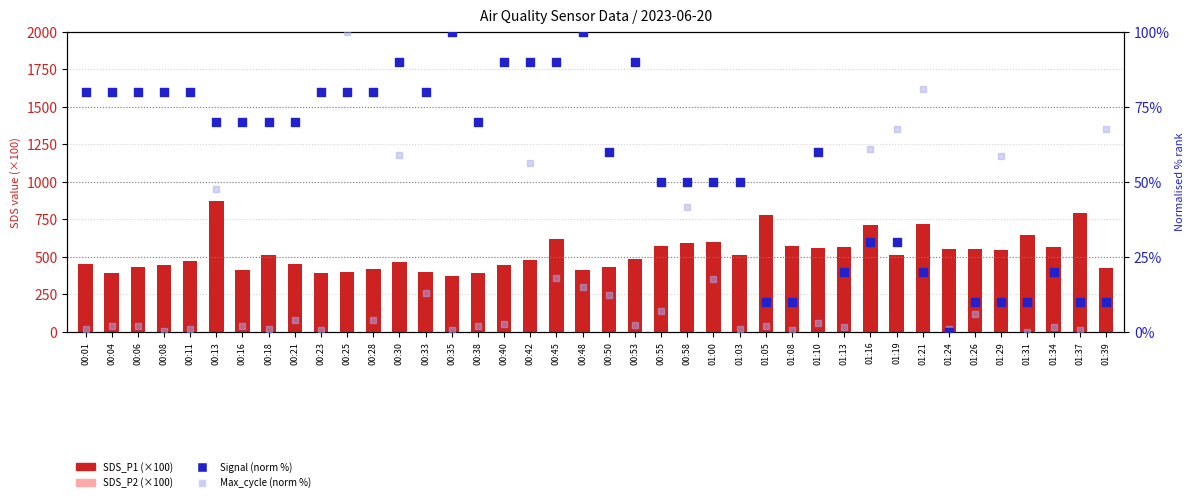

Is the value of SDS_P2 (×100) at 00:13 greater than the value of Max_cycle (norm %) at 00:58?

Yes